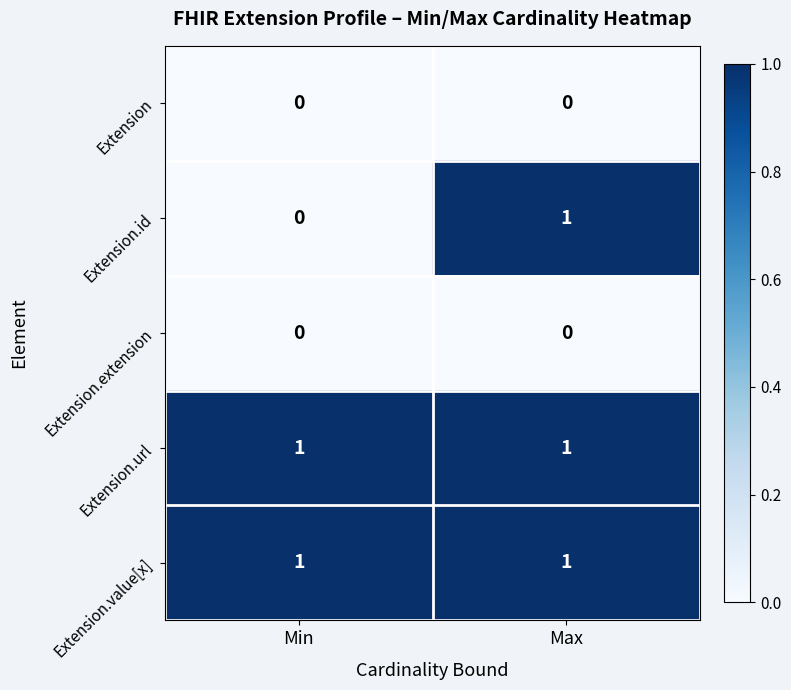

Which series changed the most between Min and Max?

Extension.id